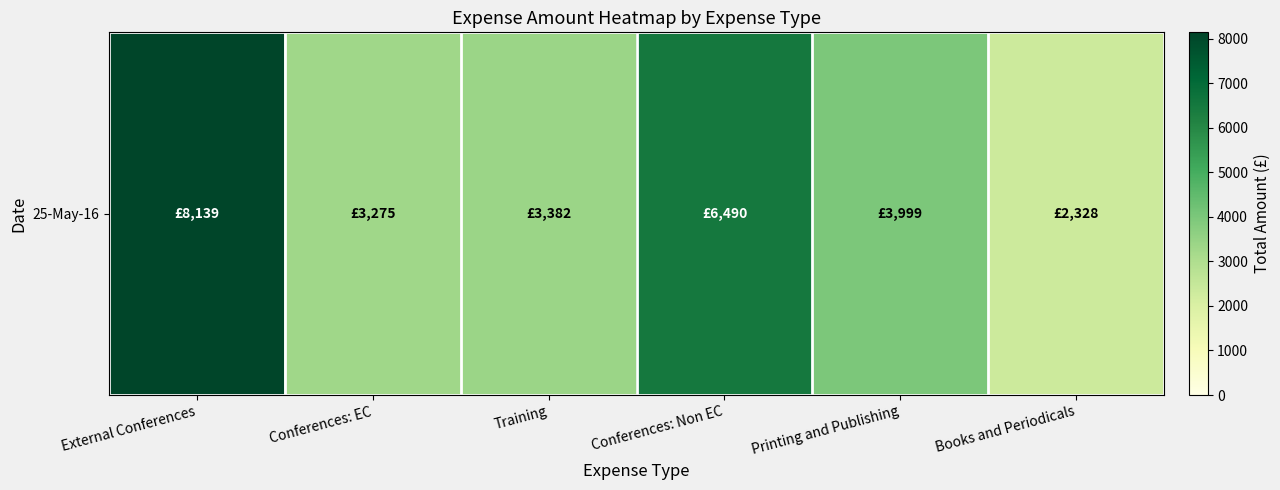

Which label corresponds to the smallest value in the chart?

Books and Periodicals